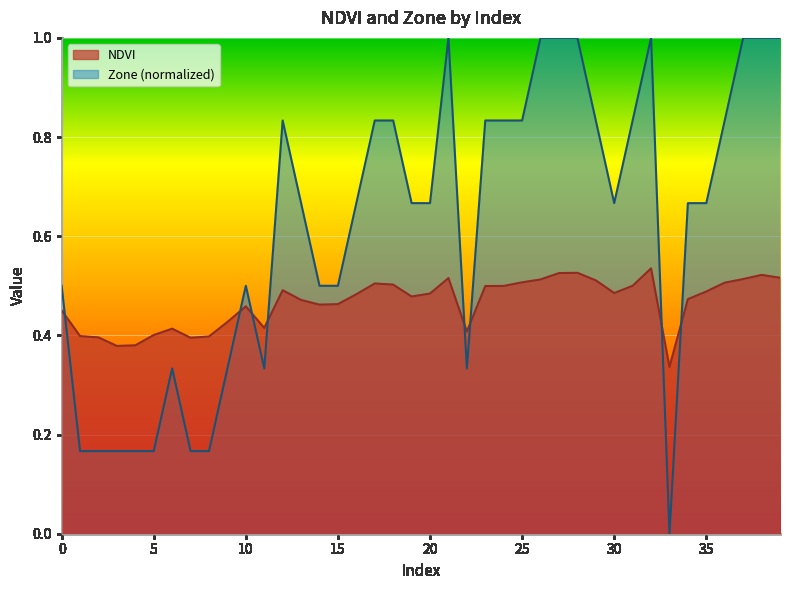

What is the average value of the Zone series?

0.6